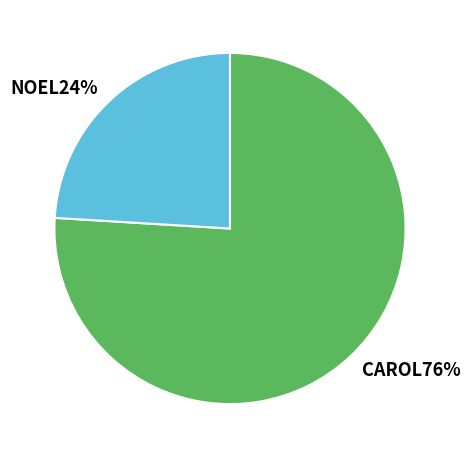

Which category accounts for the majority?

CAROL76%